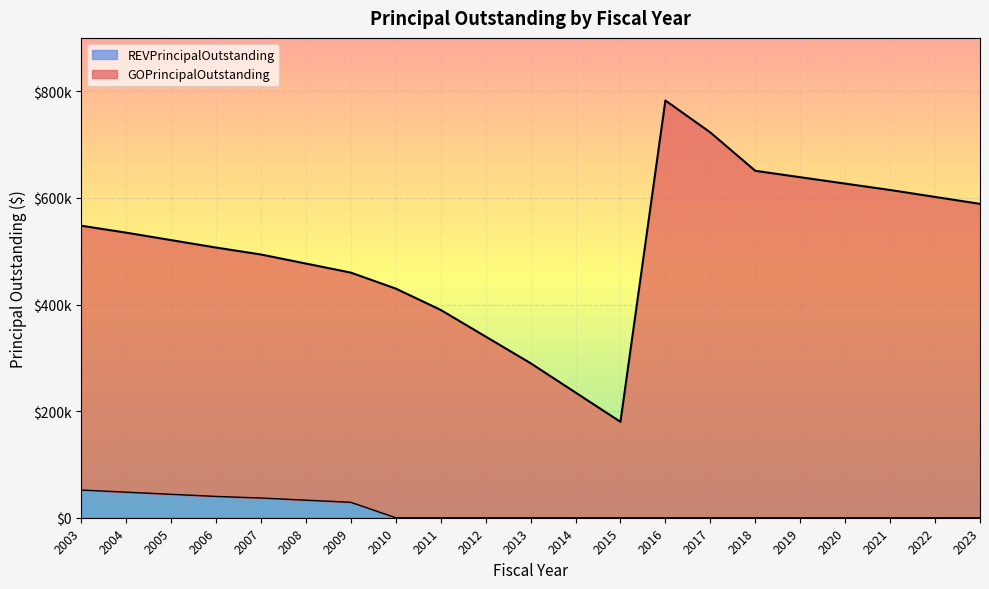

Which series has the largest total across all categories?

GOPrincipalOutstanding